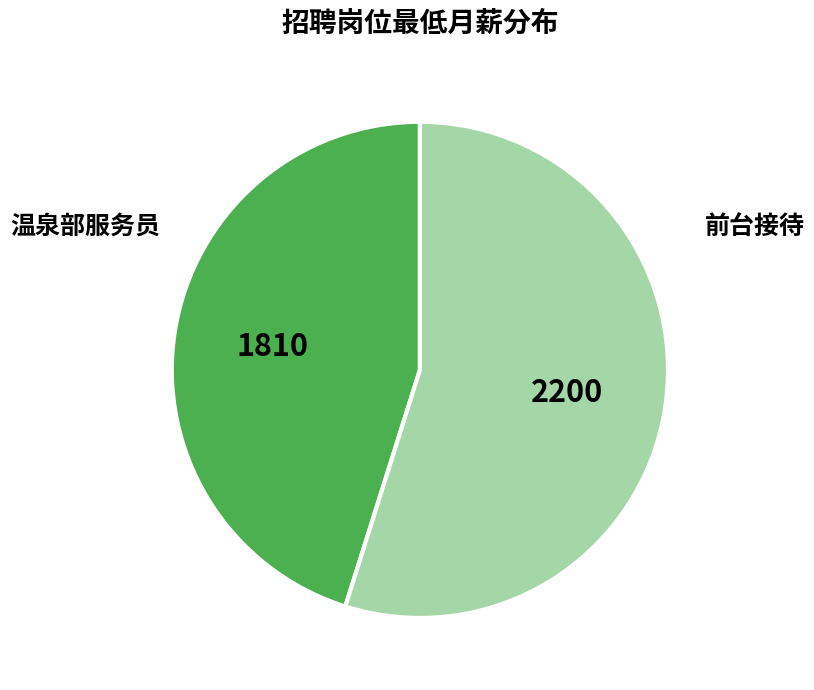

Is there a majority slice in this chart?

Yes